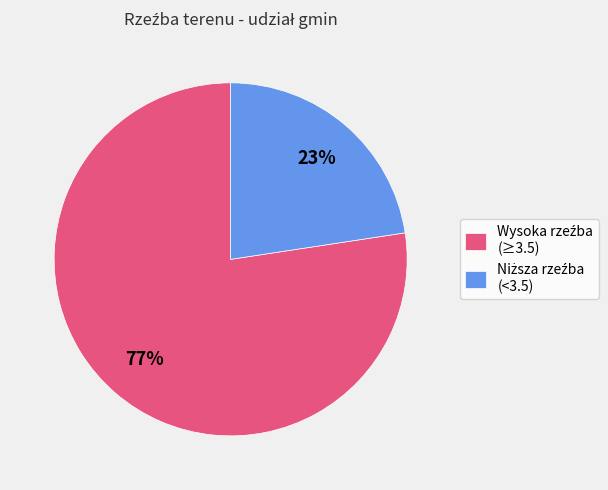

To the nearest percent, what is the average slice percentage?

50%